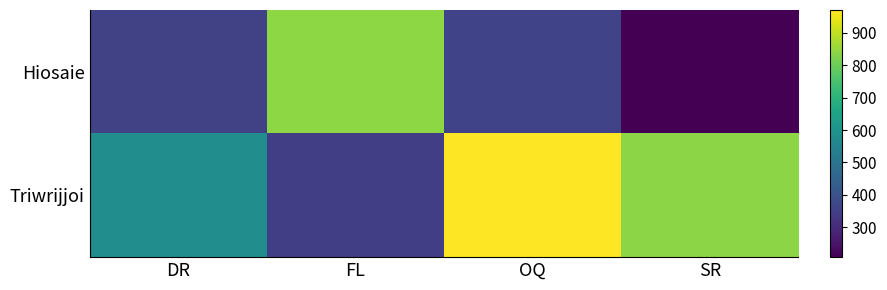

What is the difference between the highest and lowest values at FL?

492